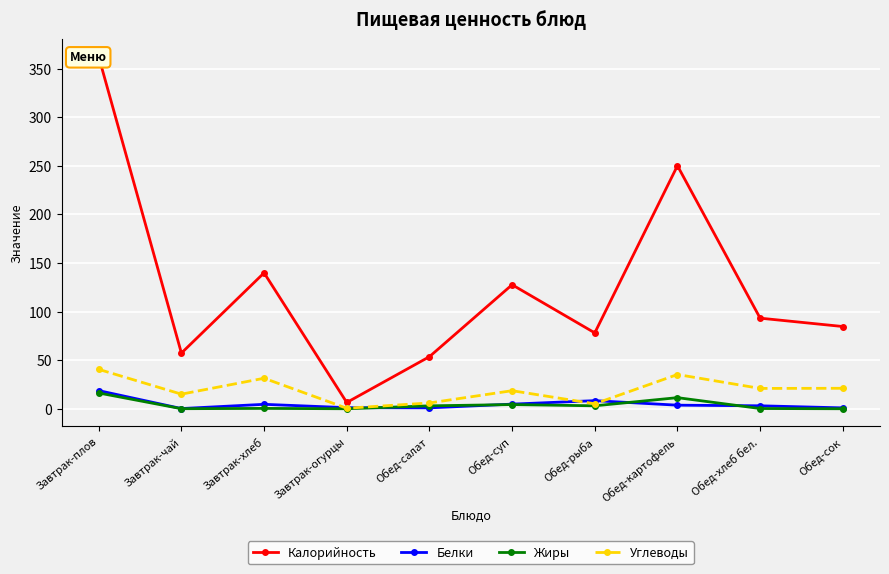

Does the chart display data point markers on the line(s)?

Yes